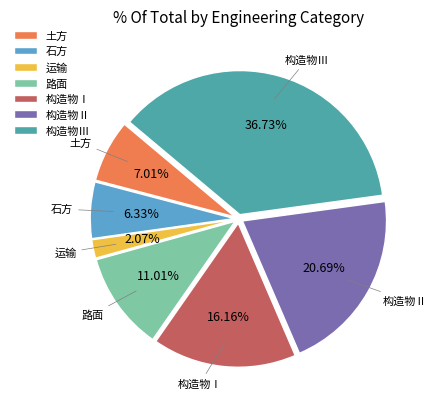

What percentage is the 构造物Ⅲ slice, to the nearest percent?

37%